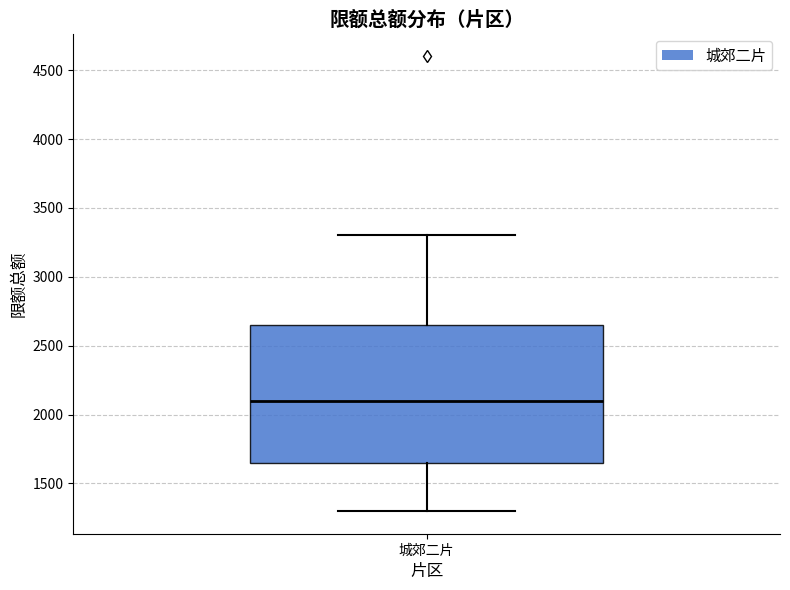

Transcribe this box plot: give where the median line is, the range the box spans, and where the two whiskers end, as read against the y-axis. The values are not printed on the chart, so give them approximately, as read against the axis.

median 2100, box 1650 to 2650, whiskers 1300 to 3300